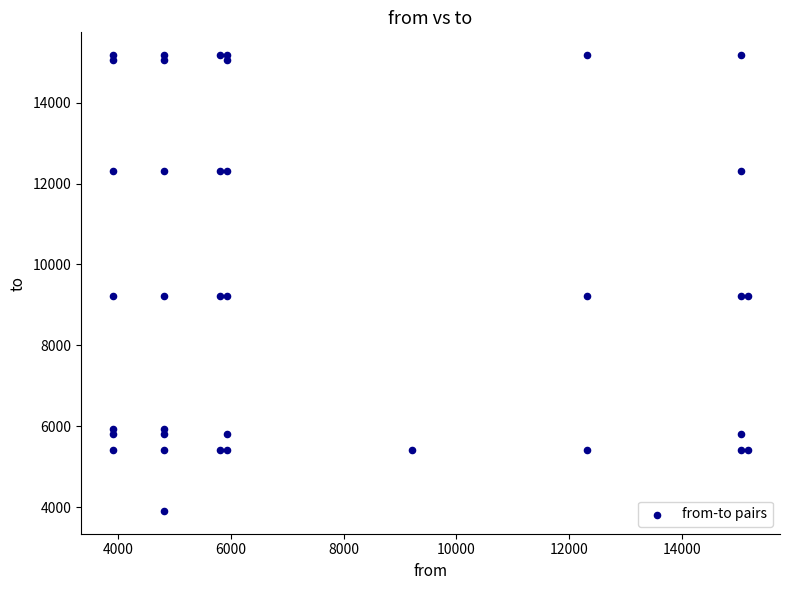

What is the range of X values (max minus min)?

11265